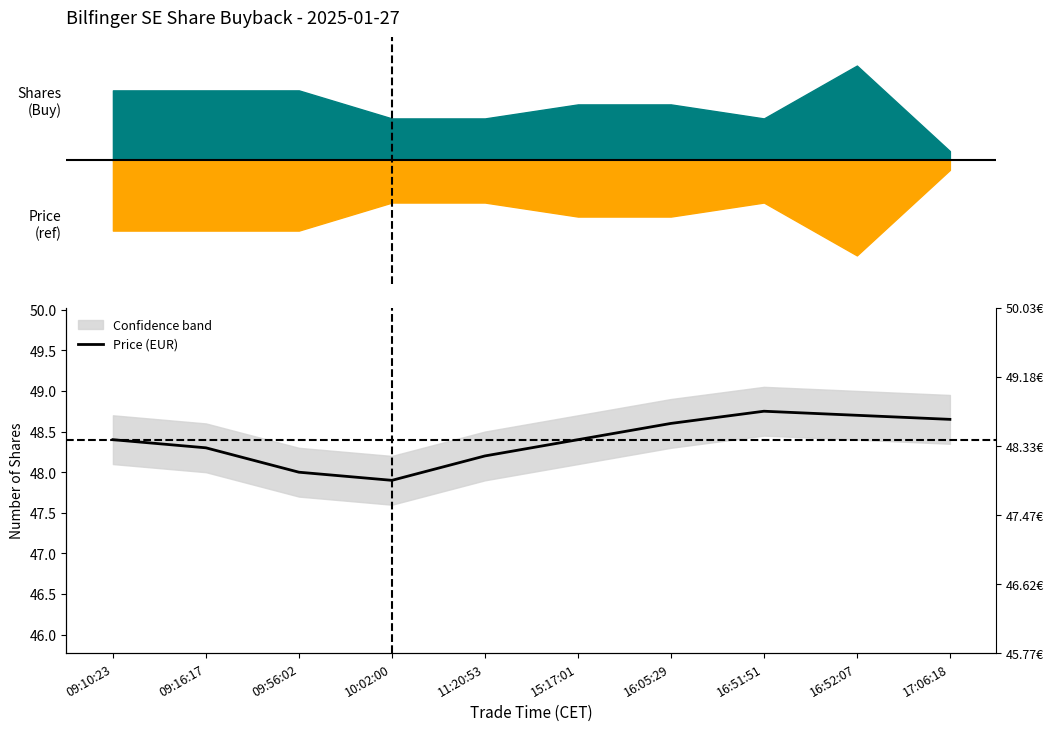

How many interior local peaks (higher than both neighbors) does the data have?

1